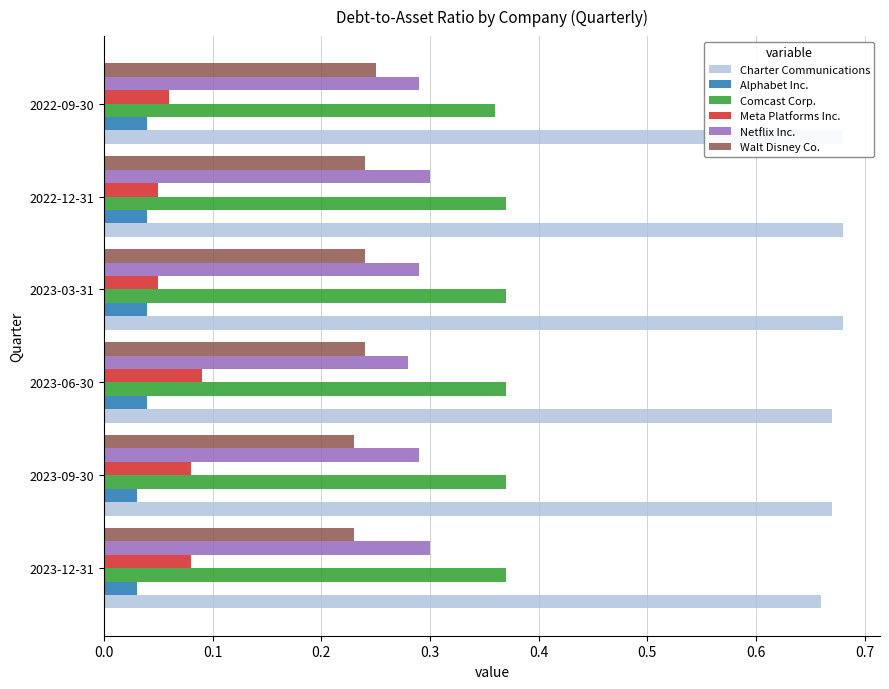

What is the average value of the Meta Platforms Inc. series?

0.1